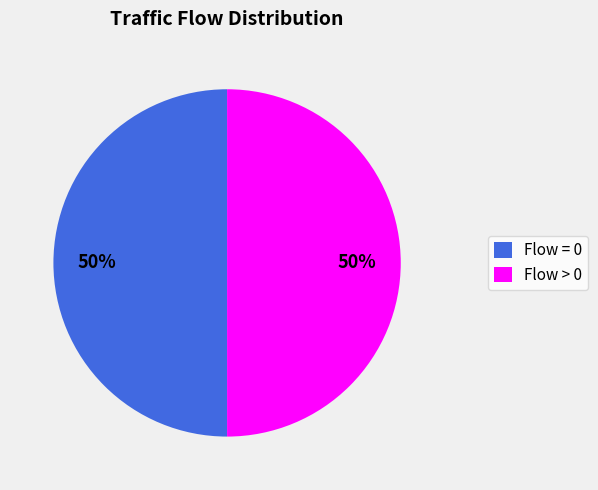

How many segments does this pie chart have?

2